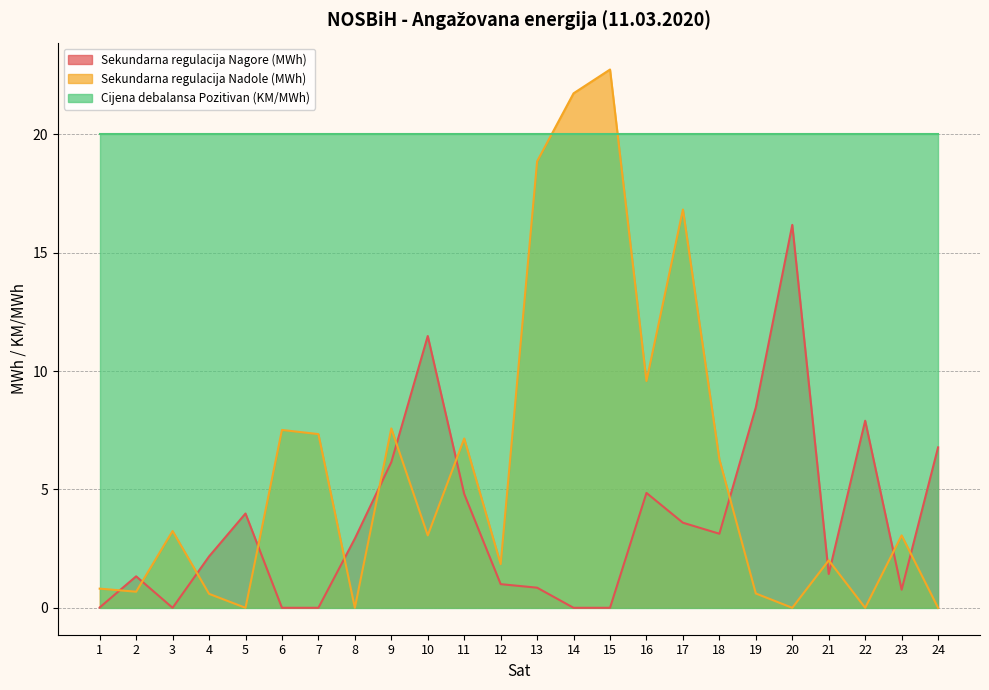

What is the maximum value for Sekundarna regulacija Nadole (MWh)?

22.7